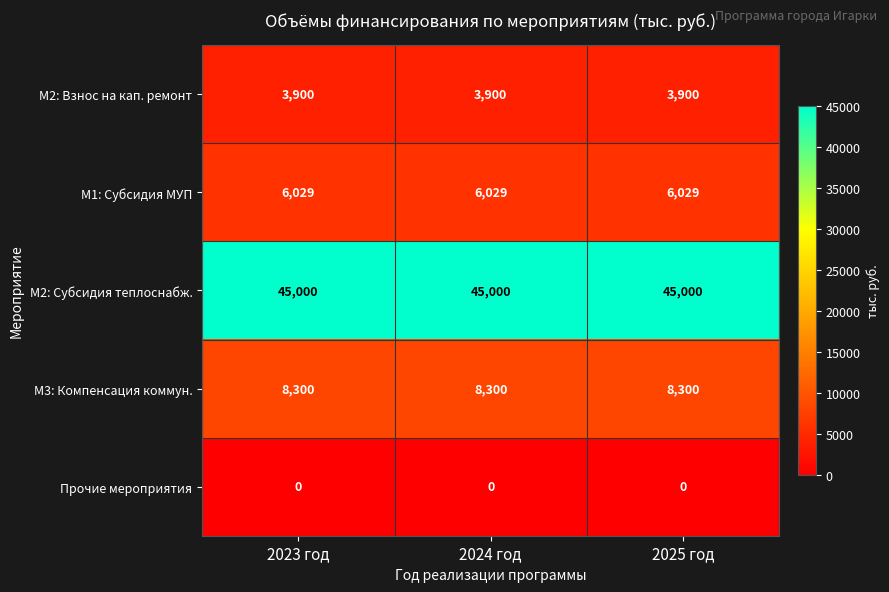

What is the total value across all series at 2023 год?

63229